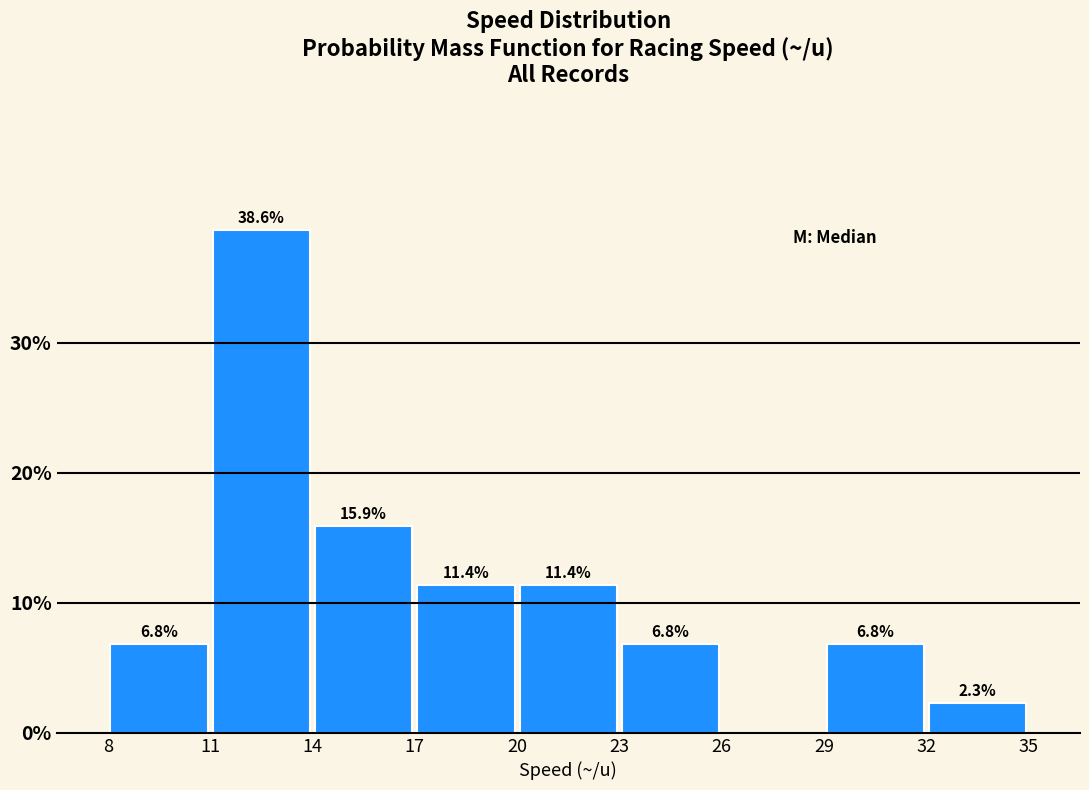

Which range on the x-axis has the tallest bar?

11 to 14